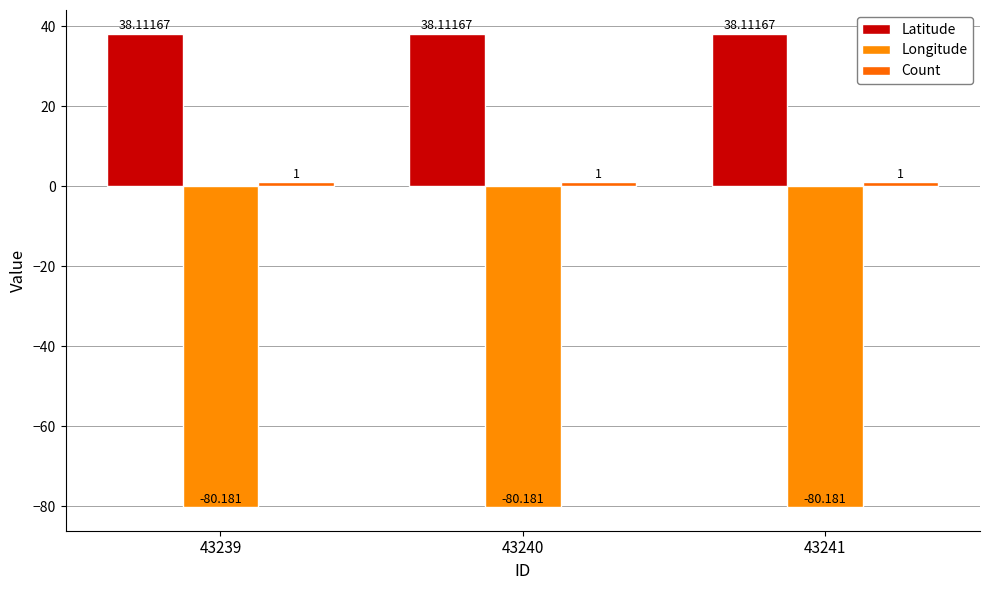

Is it true that Count equals 1.0 at 43240?

True